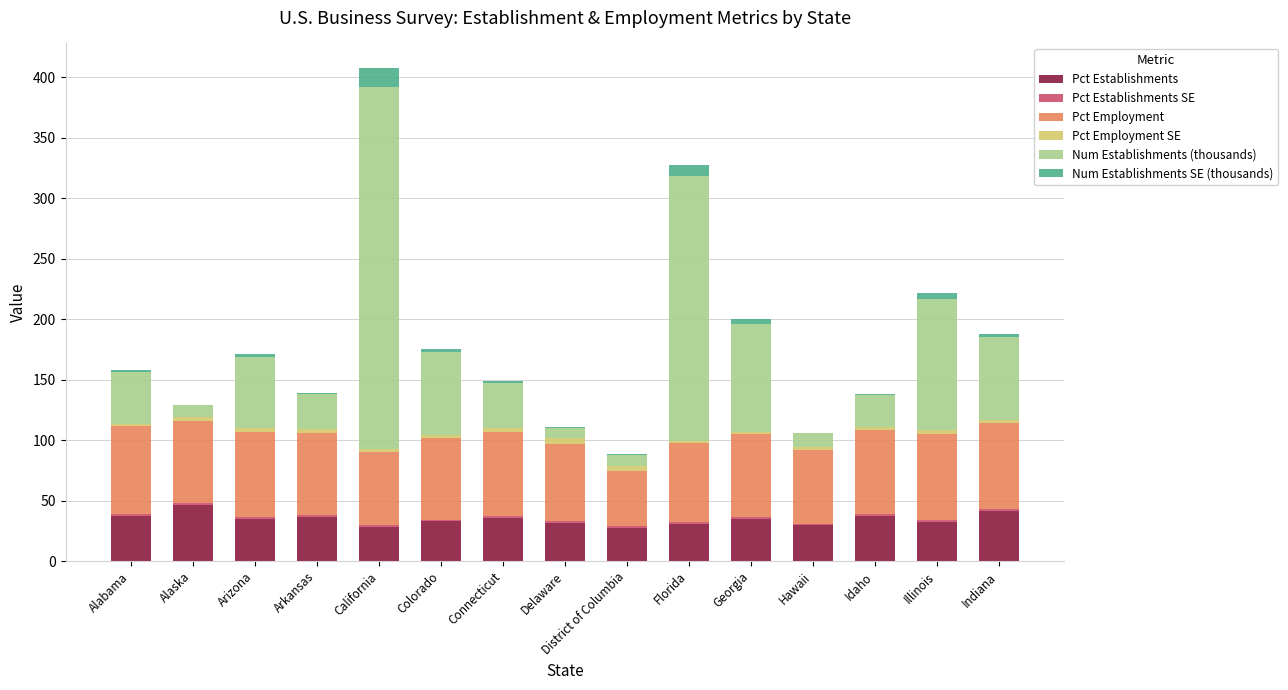

At which category is the sum across all series the highest?

California